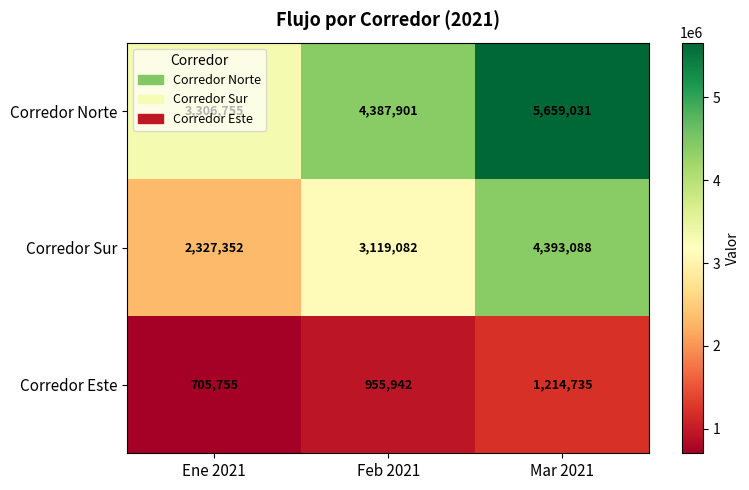

At how many categories does at least one series exceed 3040632?

3